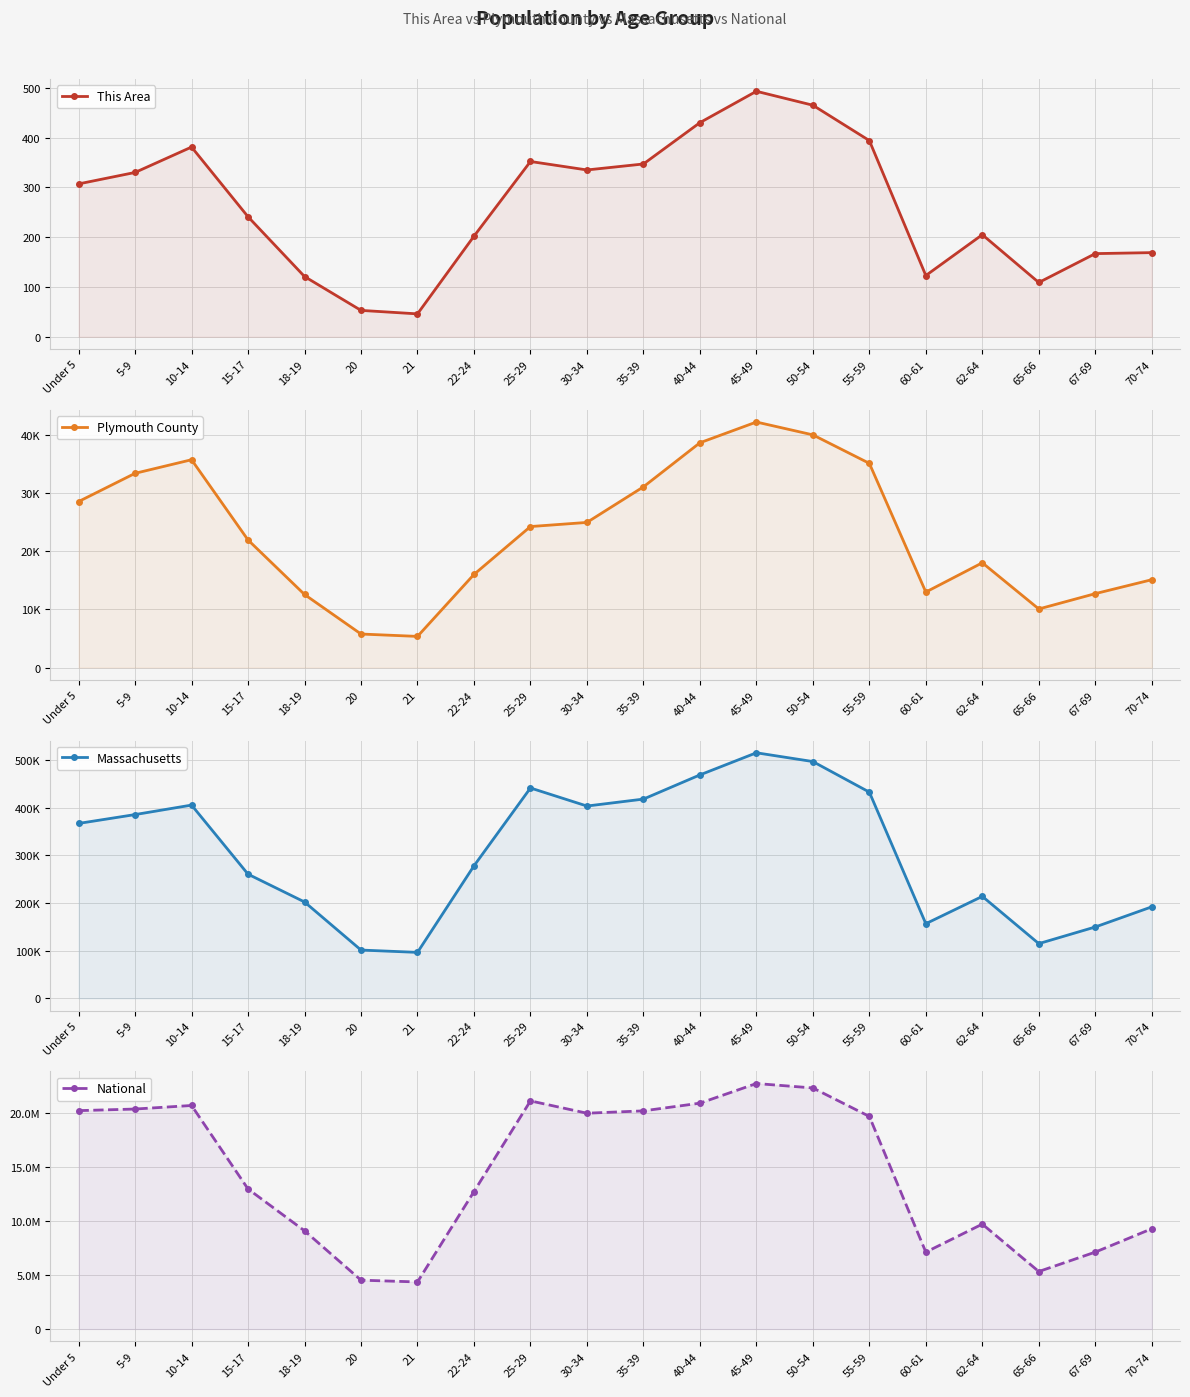

Which series has the largest range (max minus min)?

National